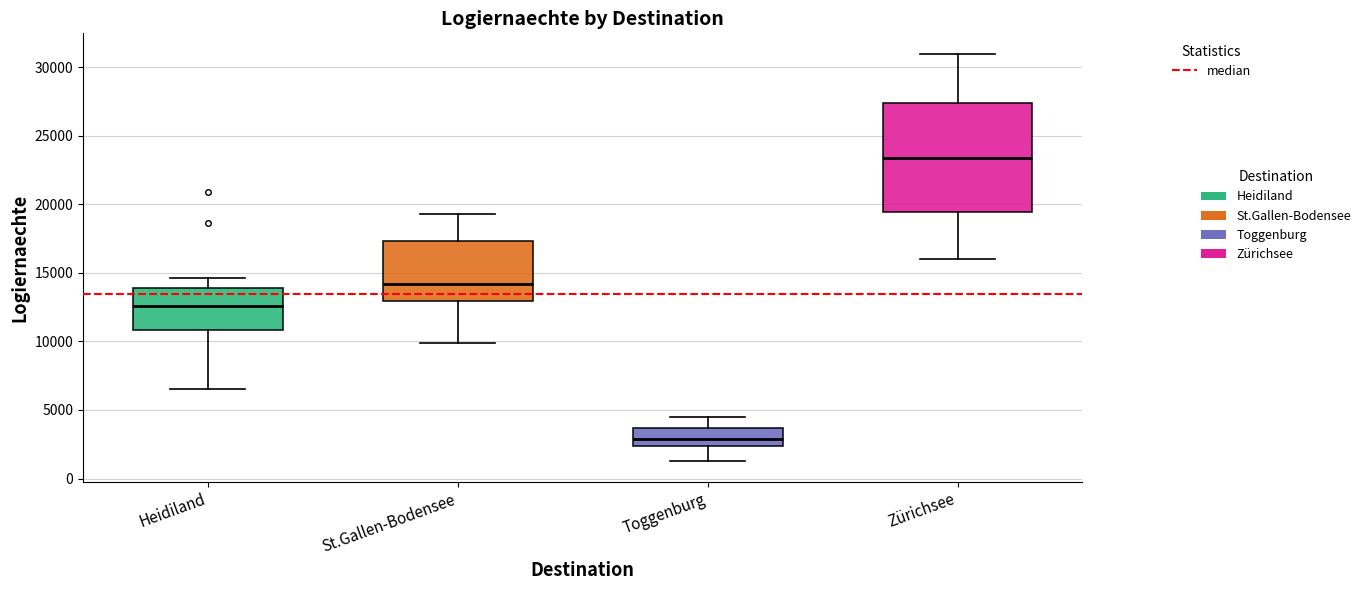

Reading left to right, transcribe this box plot: for each box, give where its median line is, the range the box spans, and where its two whiskers end, as read against the y-axis. The values are not printed on the chart, so give them approximately, as read against the axis.

Heidiland: median 12500, box 11000 to 14000, whiskers 6500 to 14500
St.Gallen-Bodensee: median 14000, box 13000 to 17500, whiskers 10000 to 19500
Toggenburg: median 3000, box 2500 to 3500, whiskers 1500 to 4500
Zürichsee: median 23500, box 19500 to 27500, whiskers 16000 to 31000